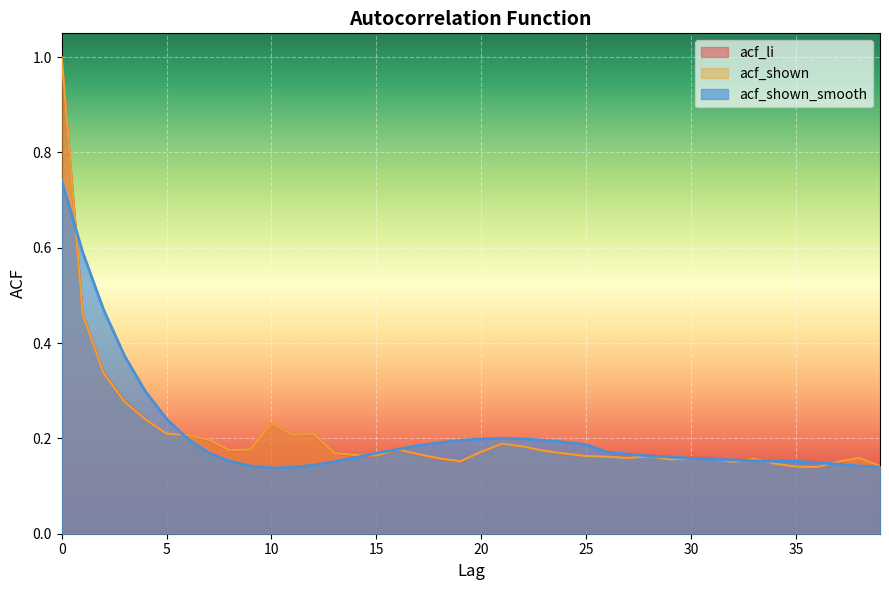

At how many categories does at least one series exceed 0?

40